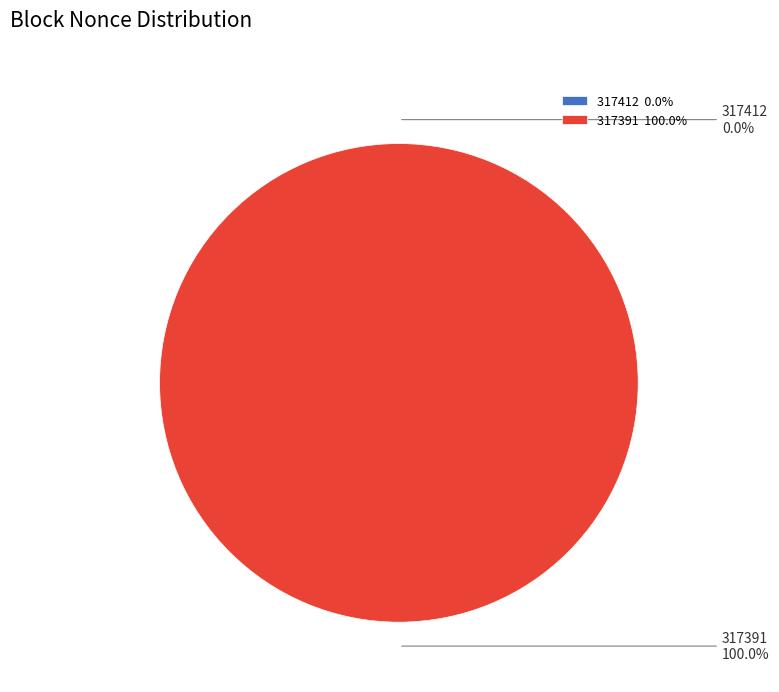

To the nearest percent, what is the average slice percentage?

50%